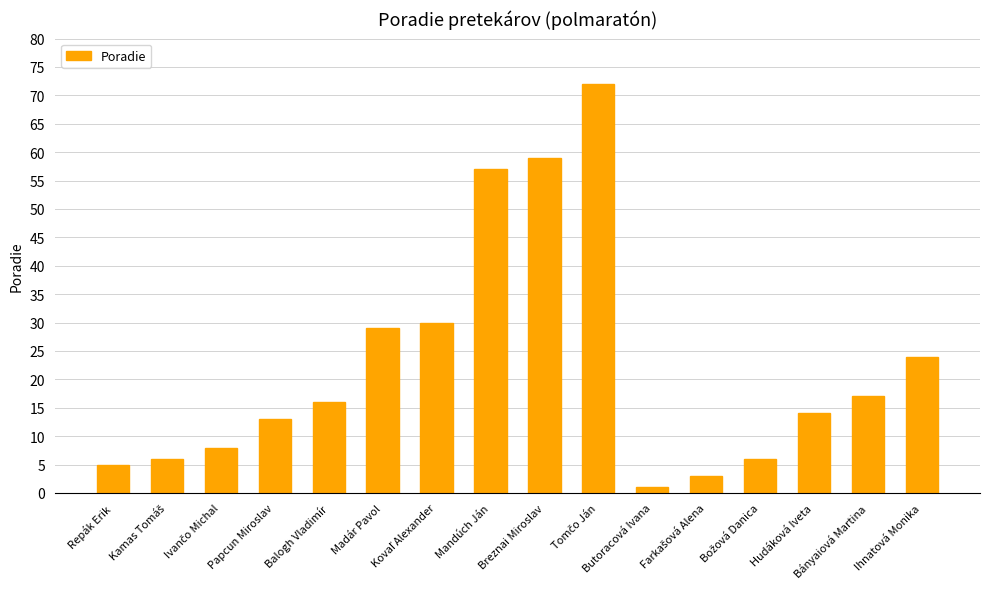

What is the maximum value shown in the chart?

72